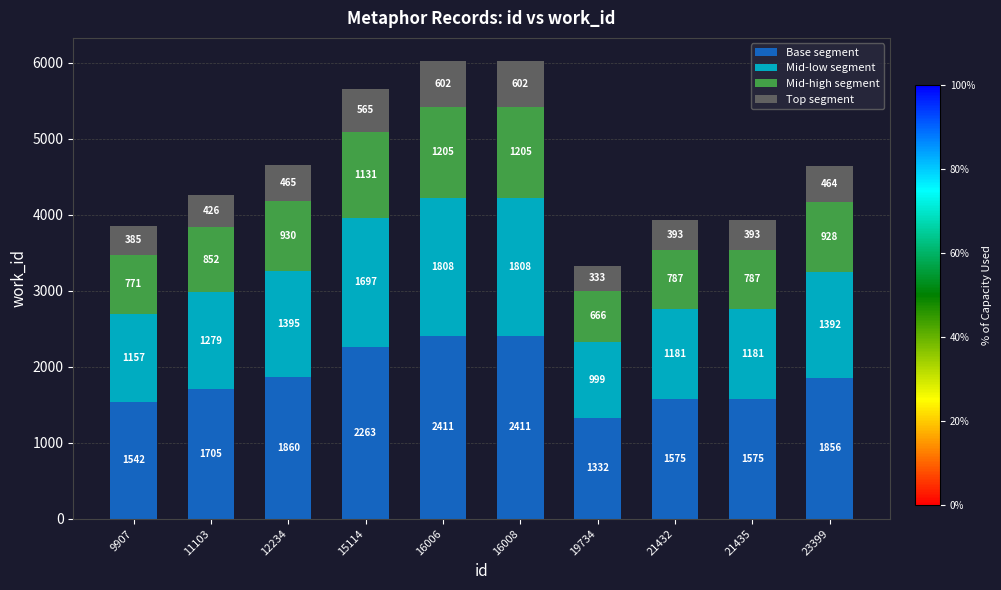

What is the value of the Base segment bar at the 2nd from the left?

1705.6